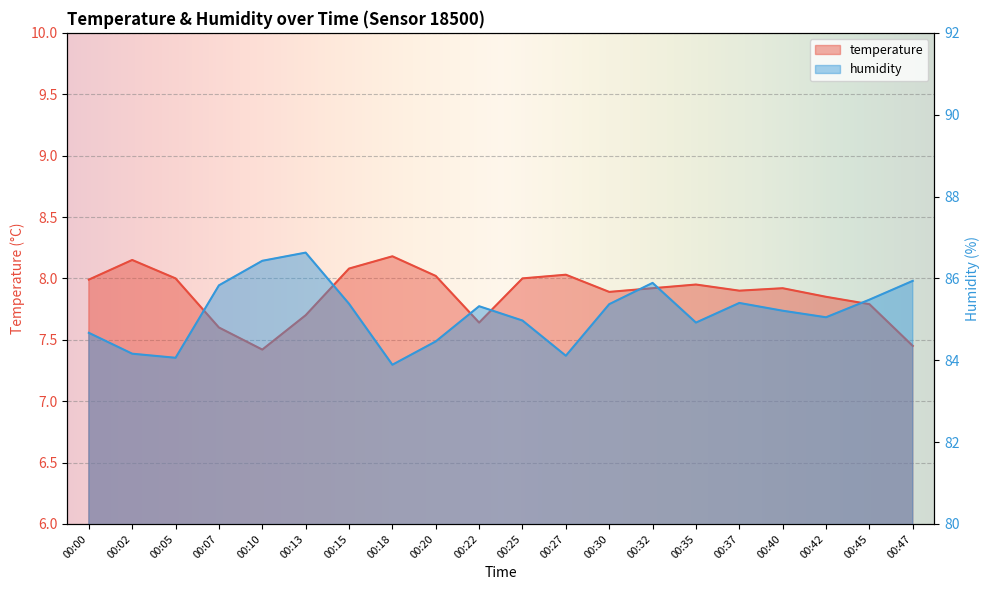

How many interior local valleys does the humidity series have?

5